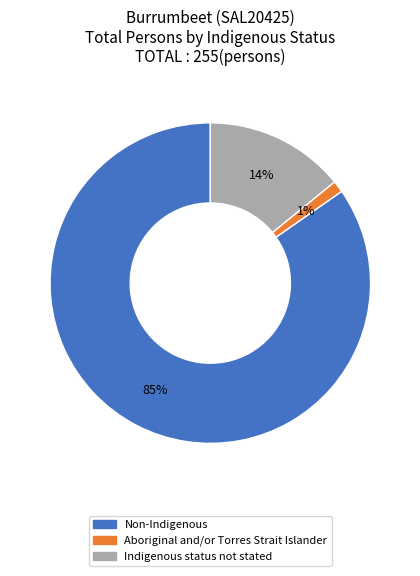

Combined, do Indigenous status not stated and Non-Indigenous account for over 50%?

Yes